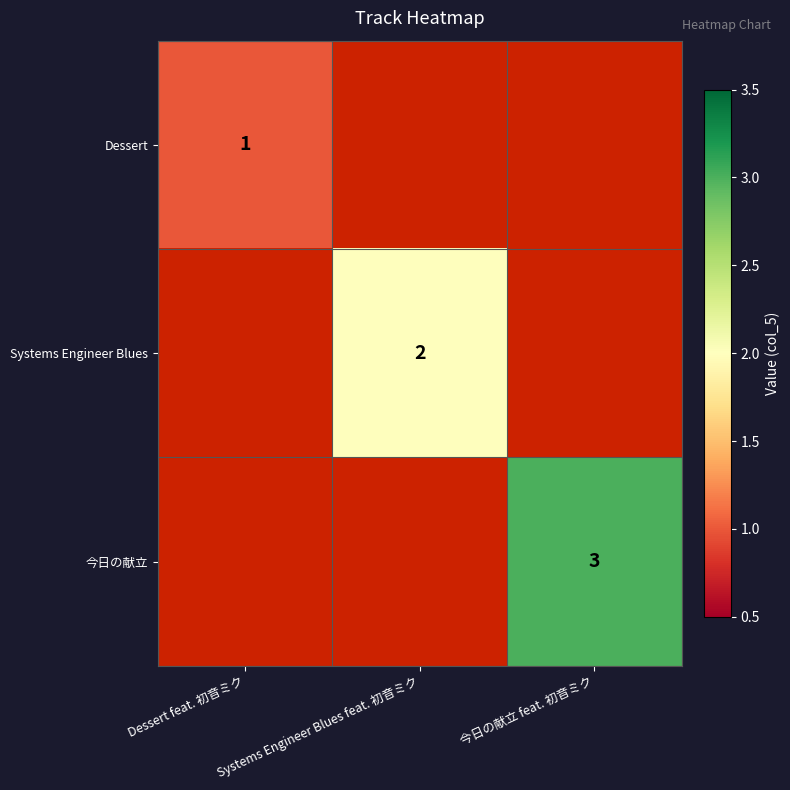

True or false: Dessert has a value of 1.4 at Dessert feat. 初音ミク.

False